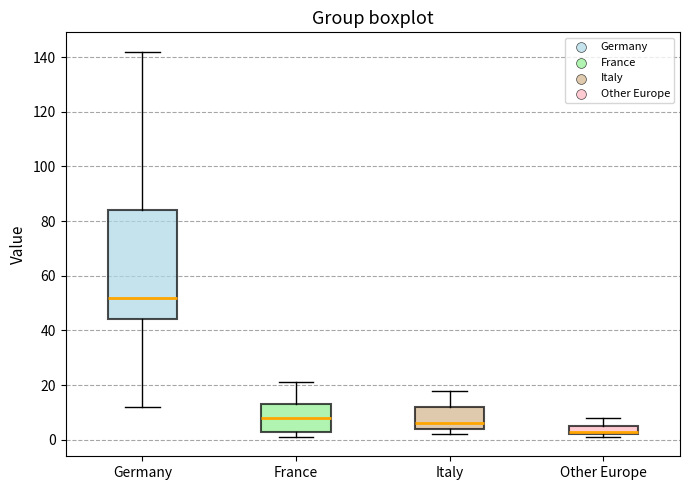

Which box has the highest median line?

Germany